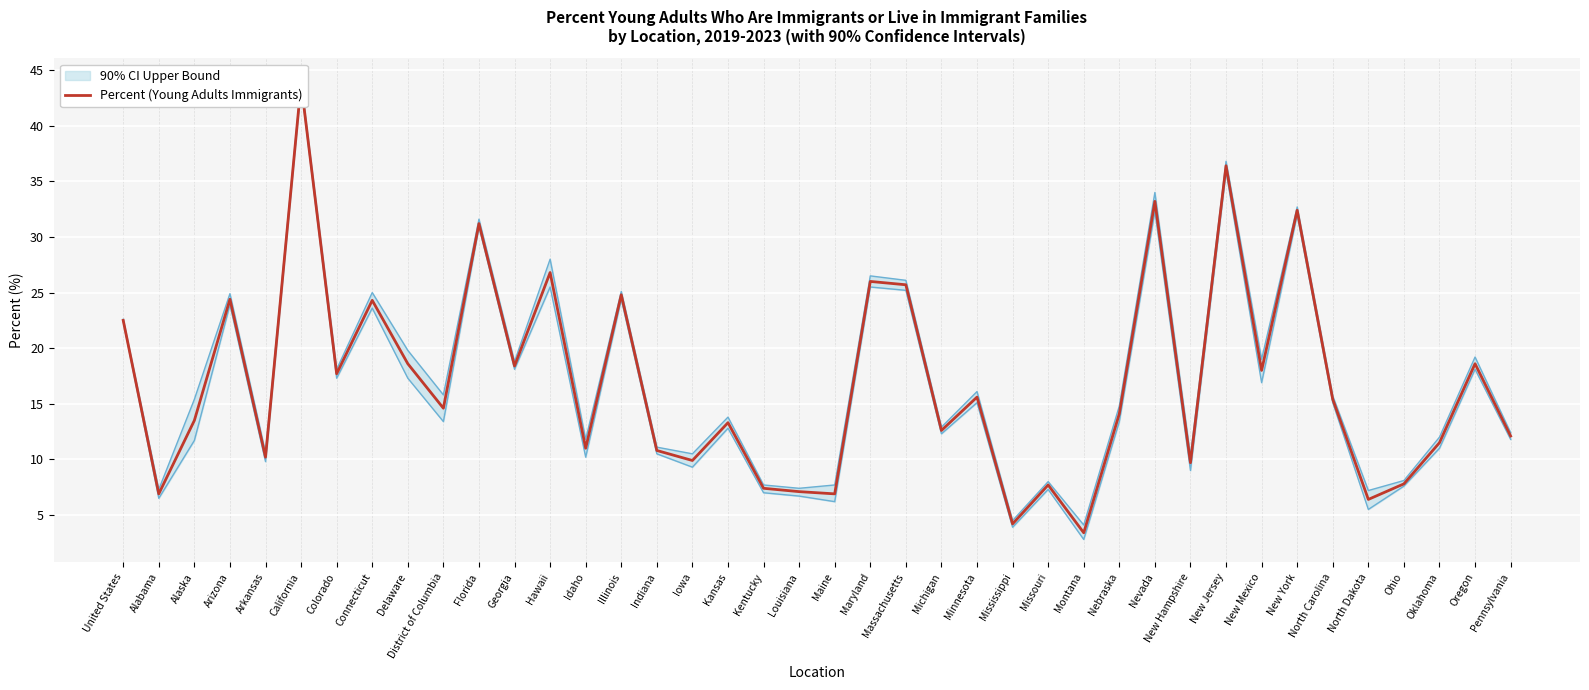

What is the label of the 22nd point from the left?

Maryland